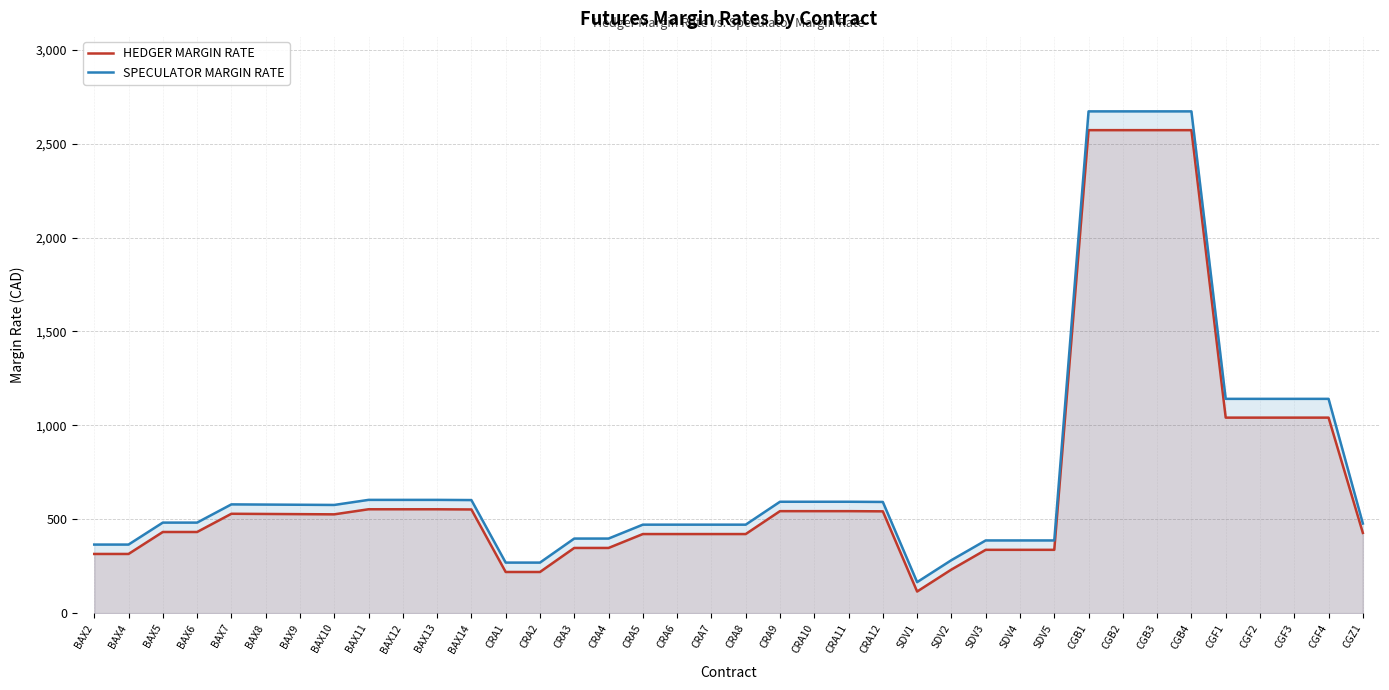

How many series are shown in this chart?

2